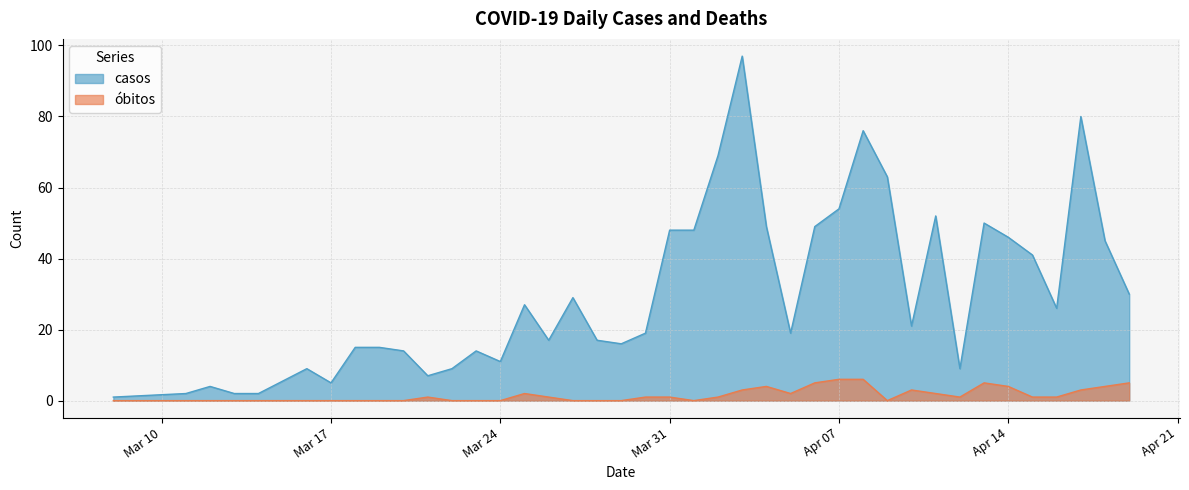

Reading left to right, what are all the values shown in this chart?

casos: 1	2	4	2	2	9	5	15	15	14	7	9	14	11	27	17	29	17	16	19	48	48	69	97	49	19	49	54	76	63	21	52	9	50	46	41	26	80	45	30
obitos: 0	0	0	0	0	0	0	0	0	0	1	0	0	0	2	1	0	0	0	1	1	0	1	3	4	2	5	6	6	0	3	2	1	5	4	1	1	3	4	5